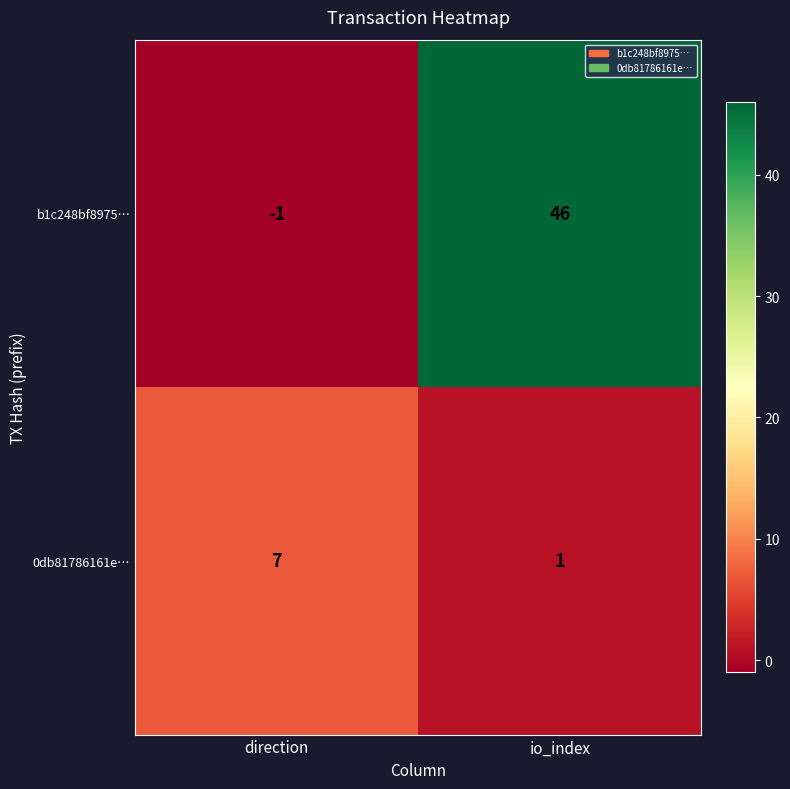

At io_index, list the series in order from largest to smallest.

b1c248bf8975…, 0db81786161e…